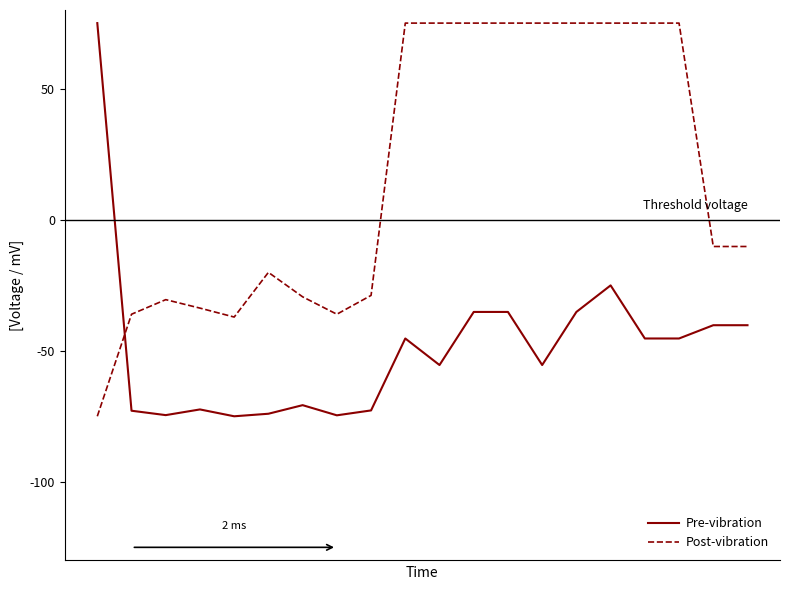

Which series ends up on top after the final intersection of Post-vibration and Pre-vibration?

Post-vibration